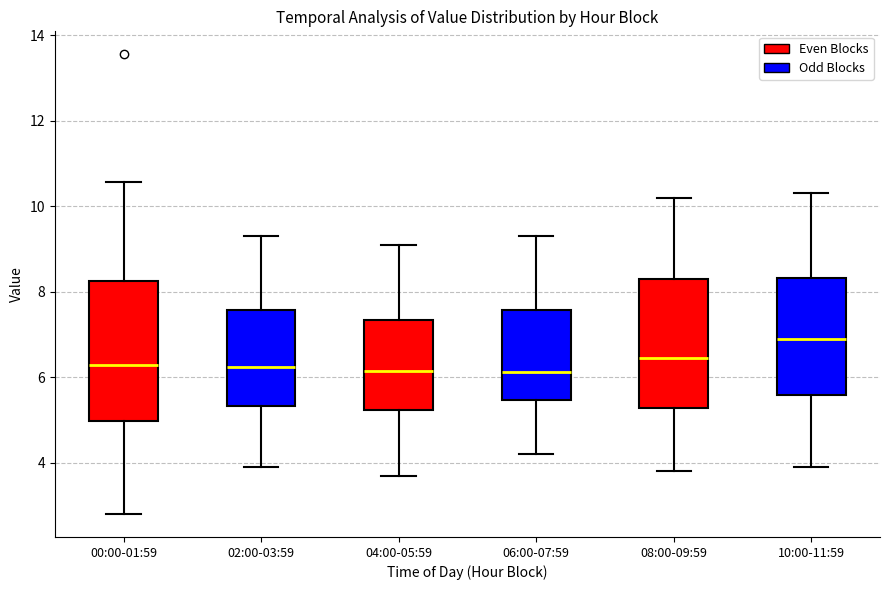

Where does the median line of the box for 02:00-03:59 sit on the y-axis? The values are not printed on the chart, so give them approximately, as read against the axis.

6.2